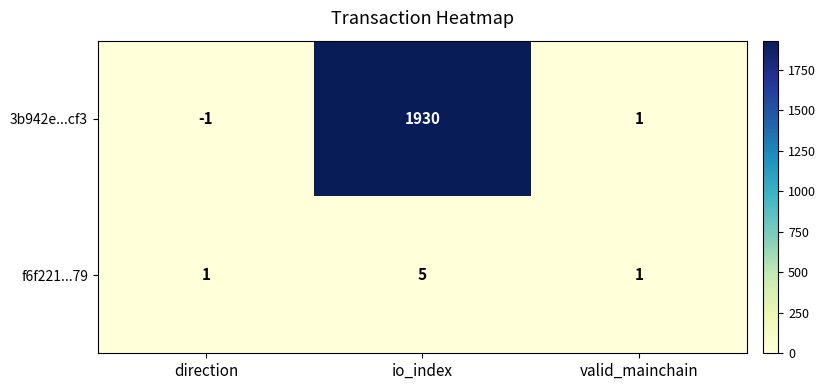

List the series in order of their peak value, lowest first.

f6f221...79, 3b942e...cf3